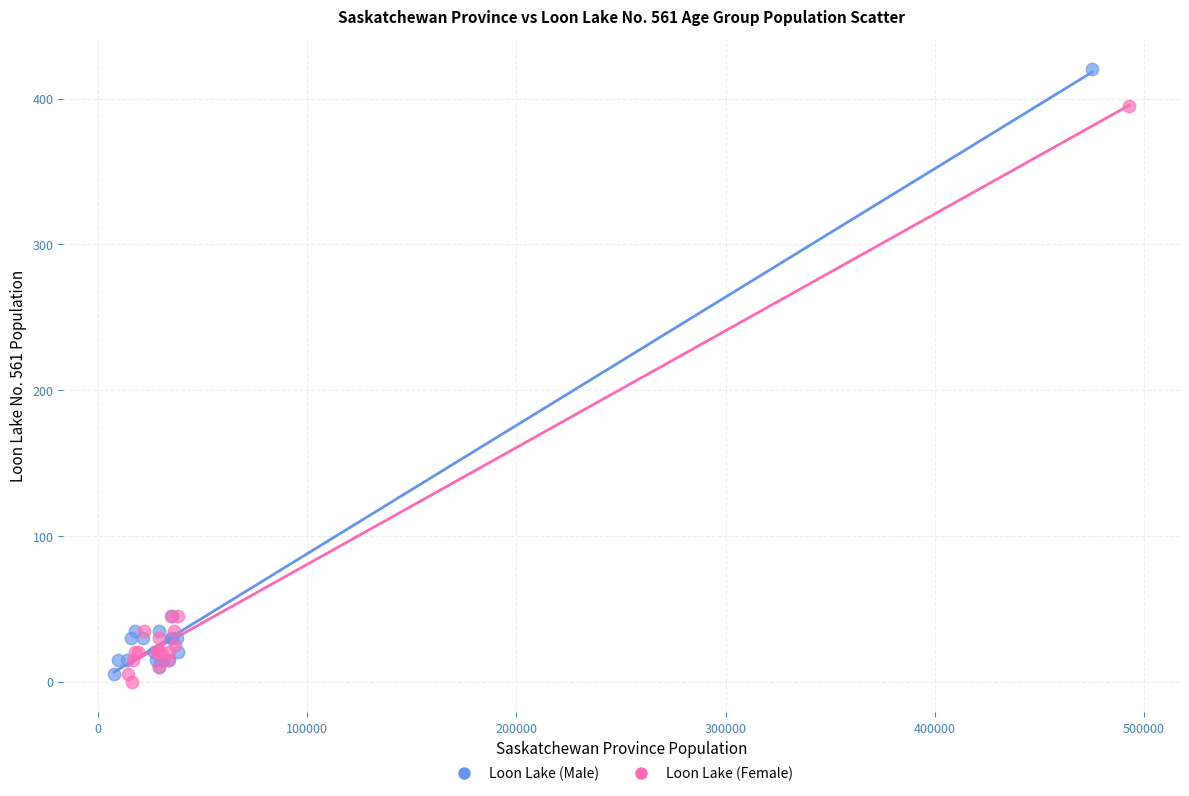

Which series reaches the maximum Y coordinate?

Loon Lake (Male)